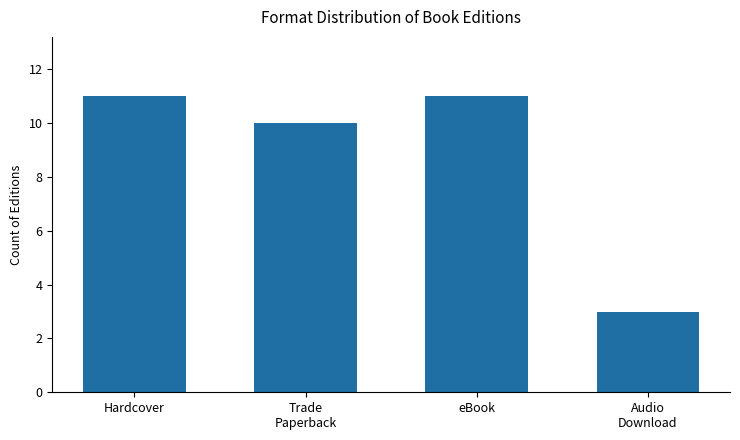

What position from the left is Hardcover?

1